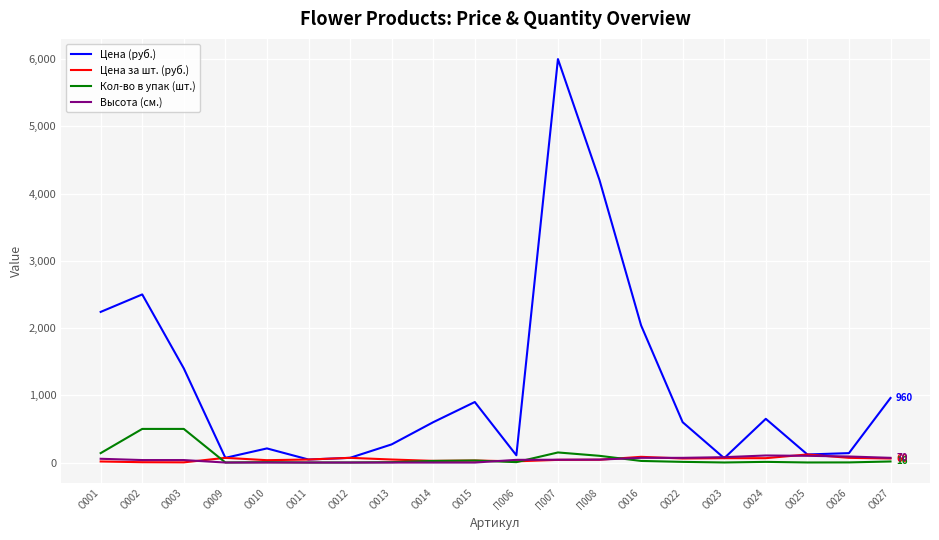

Which series has the largest range (max minus min)?

Цена (руб.)